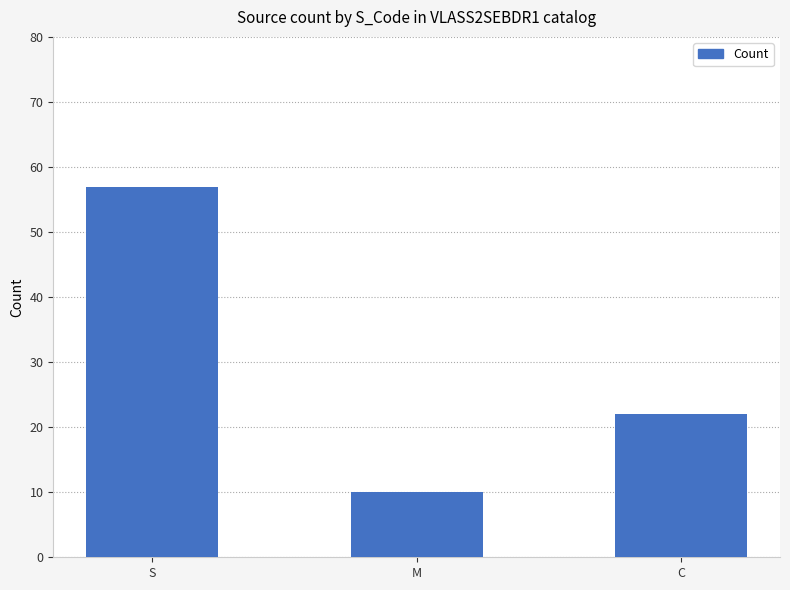

What is the minimum value shown in the chart?

10